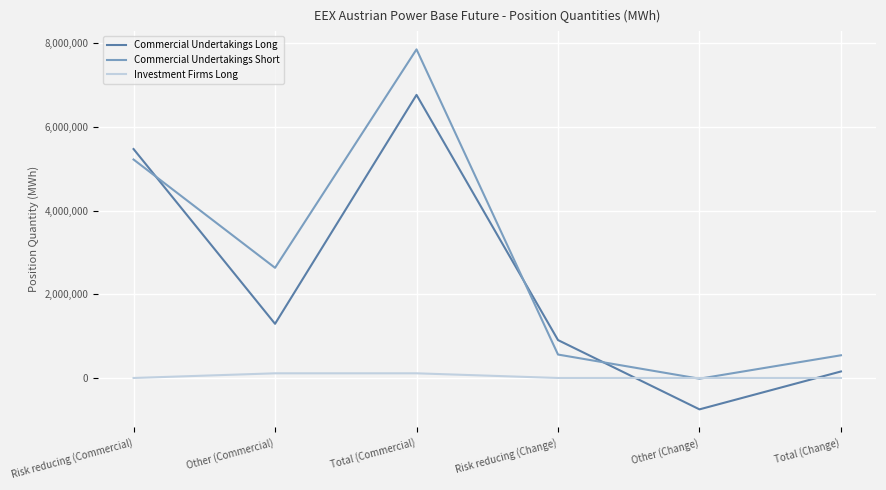

List the labels in order of Commercial Undertakings Long value, largest first.

Total (Commercial), Risk reducing (Commercial), Other (Commercial), Risk reducing (Change), Total (Change), Other (Change)